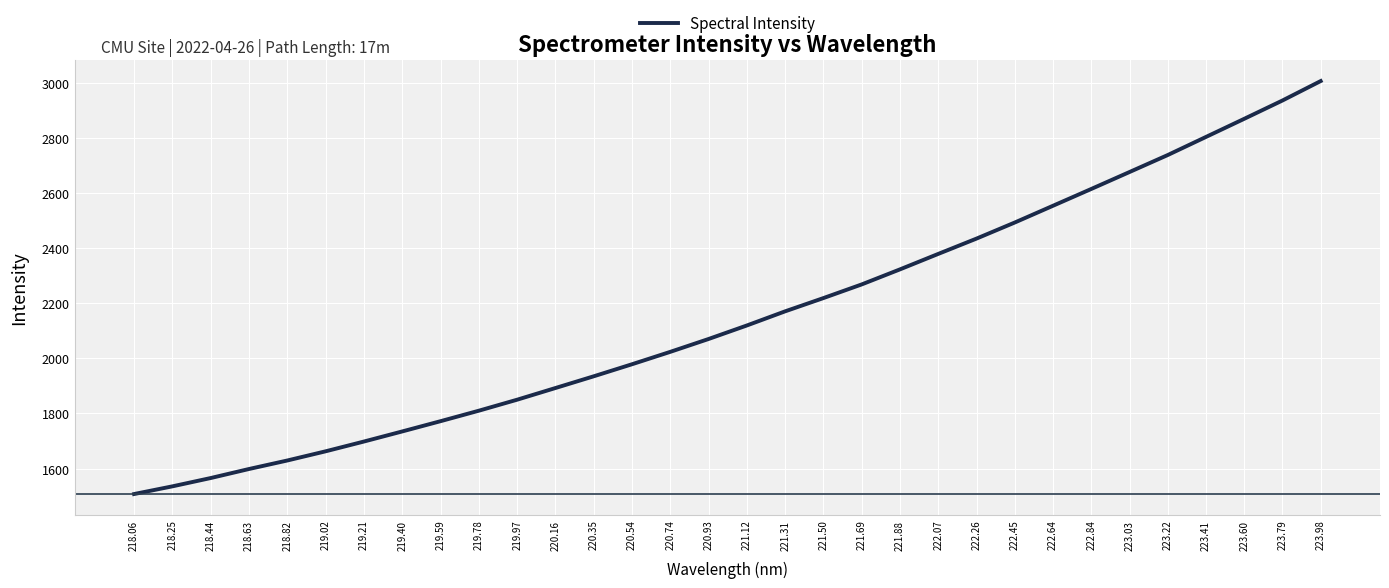

Reading left to right, transcribe all the data shown in this chart.

1507.3	1535.2	1565.4	1598.2	1629.1	1662.5	1698.0	1734.7	1771.9	1810.0	1850.0	1892.4	1935.0	1978.7	2023.8	2070.5	2119.6	2170.9	2219.0	2268.6	2323.3	2379.4	2435.0	2493.4	2554.3	2615.2	2676.8	2738.5	2804.3	2870.0	2936.6	3007.2